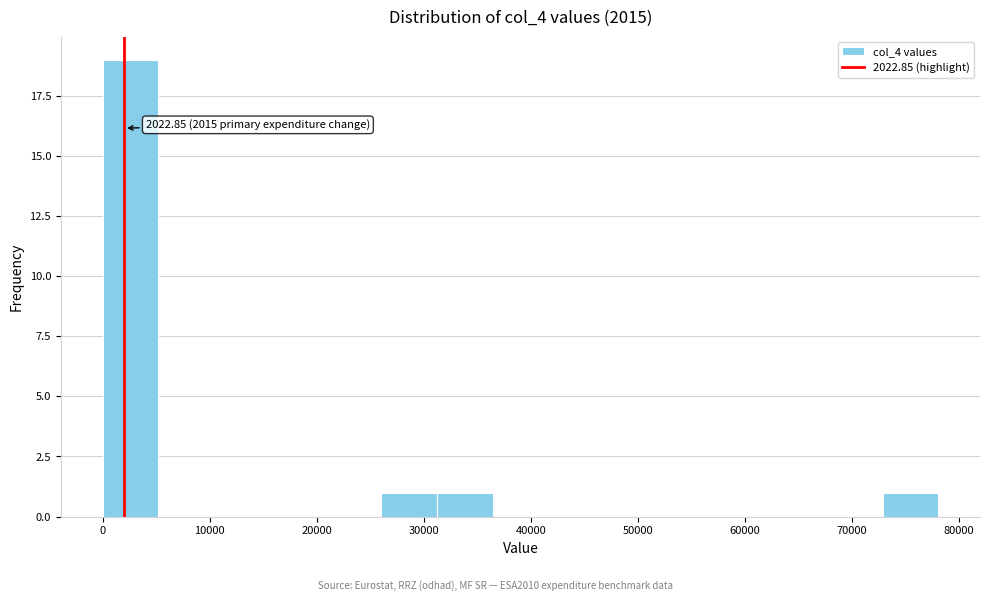

Which range on the x-axis has the tallest bar?

0 to 5000